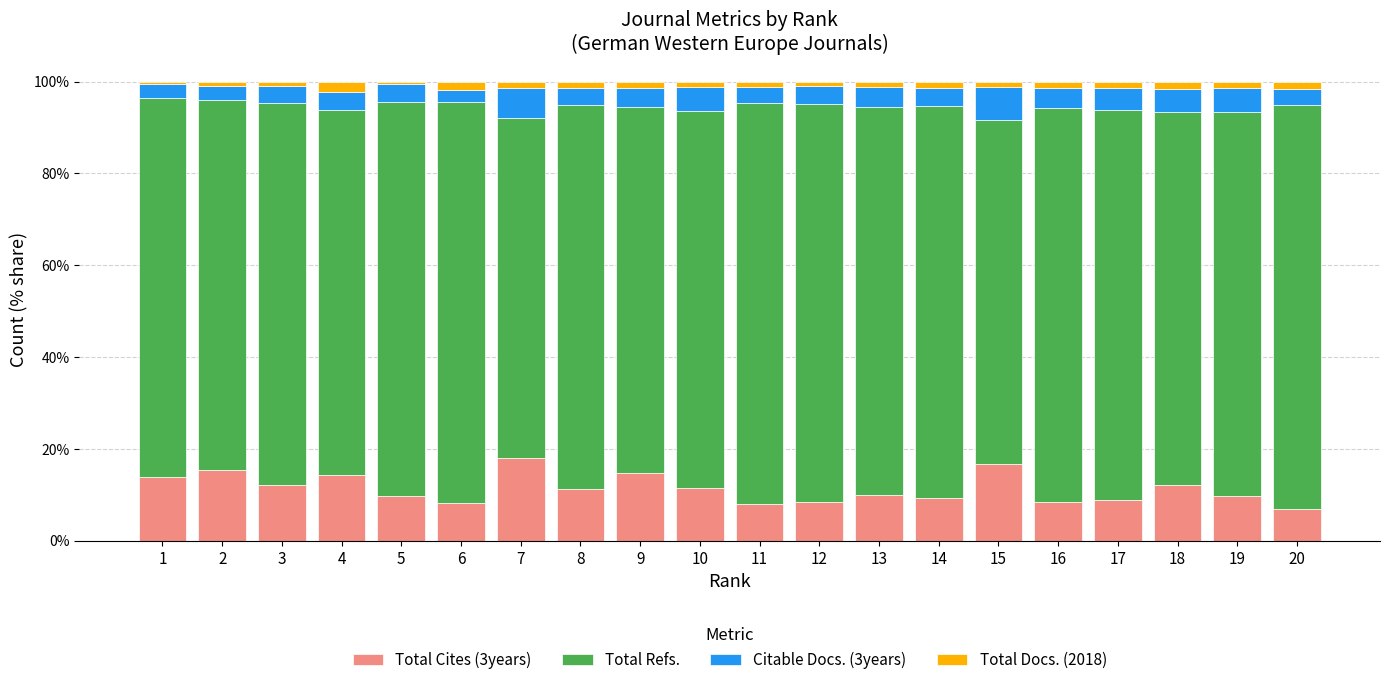

Read the Citable Docs. (3years) value at 16.

4.3